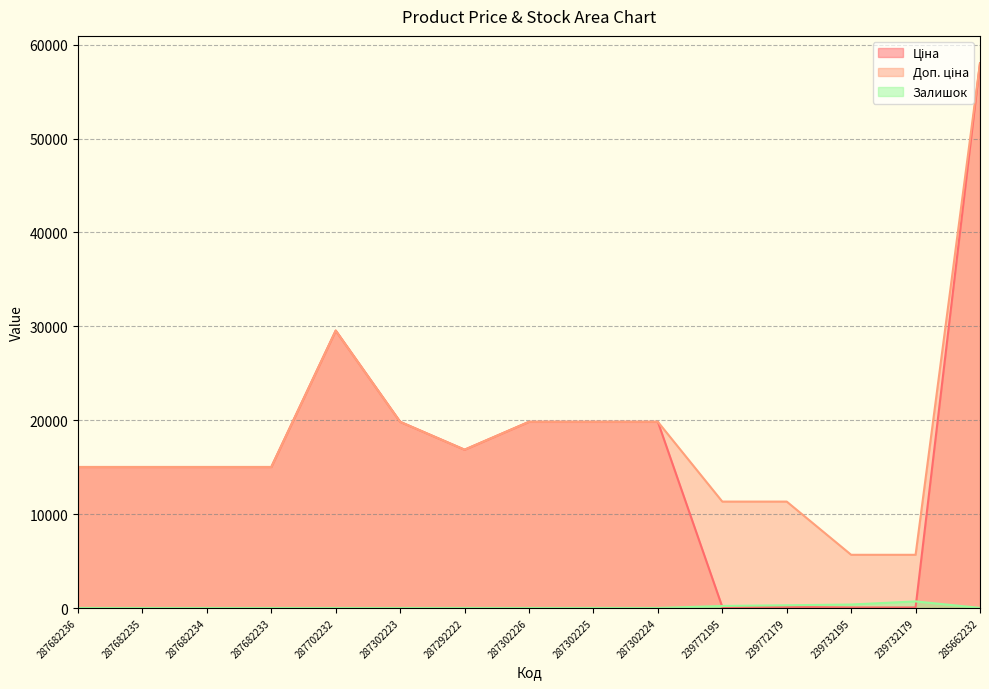

Which series has the largest range (max minus min)?

Ціна